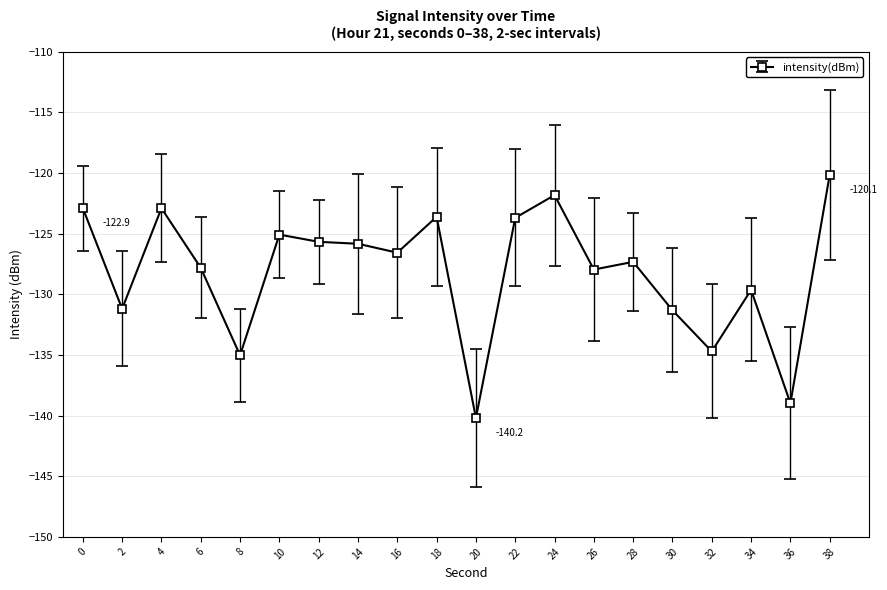

What is the average value?

-128.1